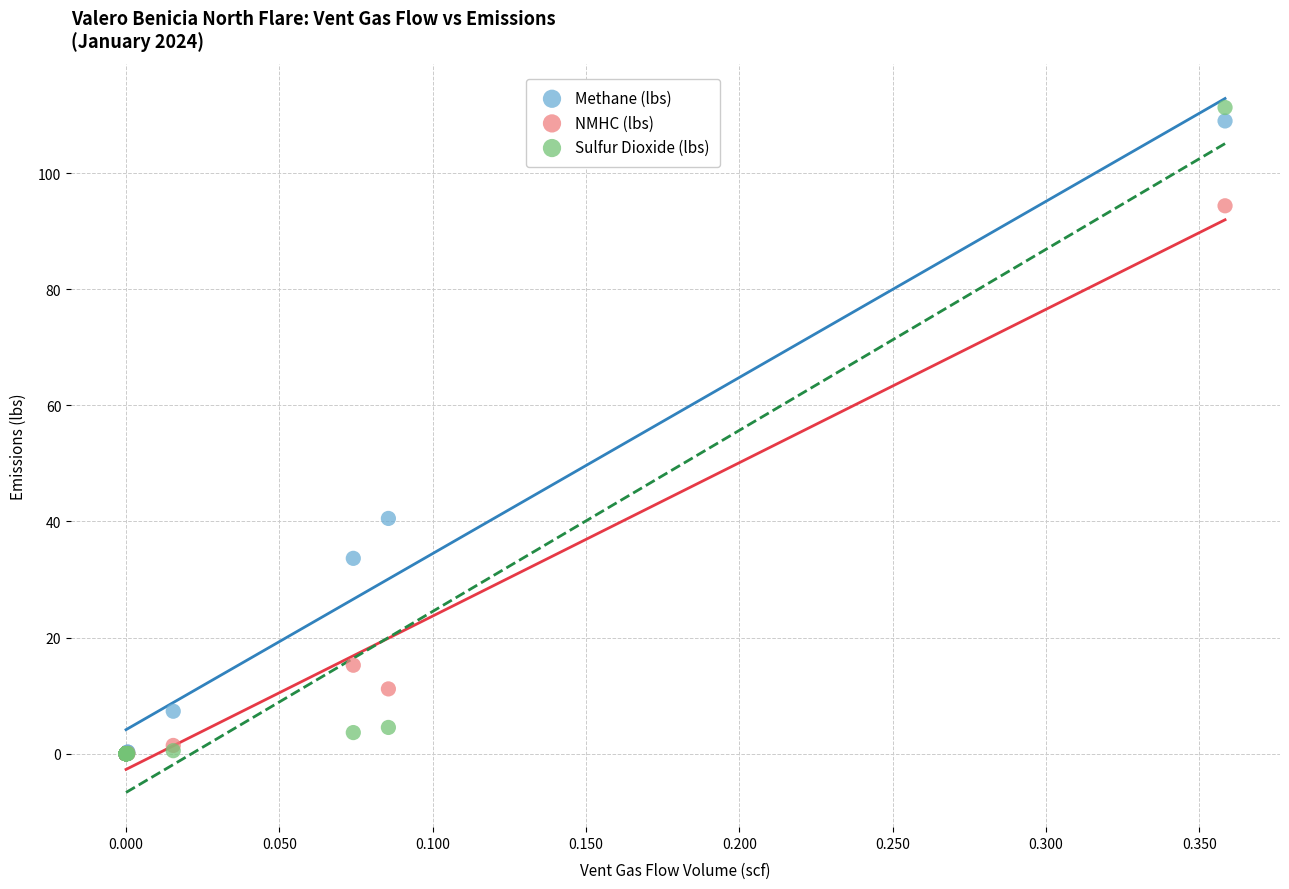

Across all series, what Y value is closest to 55?

40.5